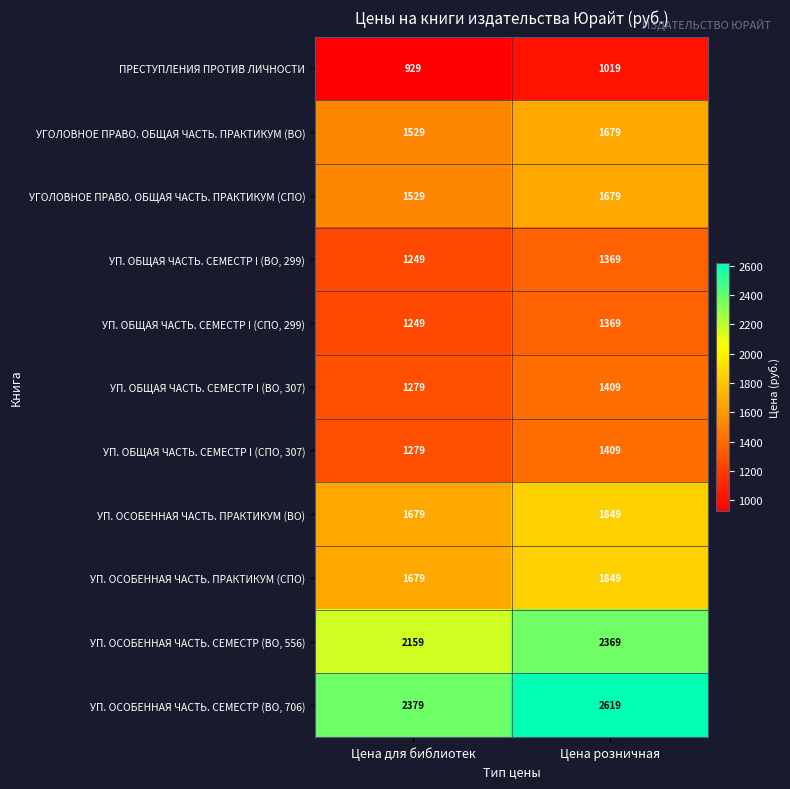

Which series changed the most between Цена для библиотек and Цена розничная?

УП. ОСОБЕННАЯ ЧАСТЬ. СЕМЕСТР (ВО, 706)